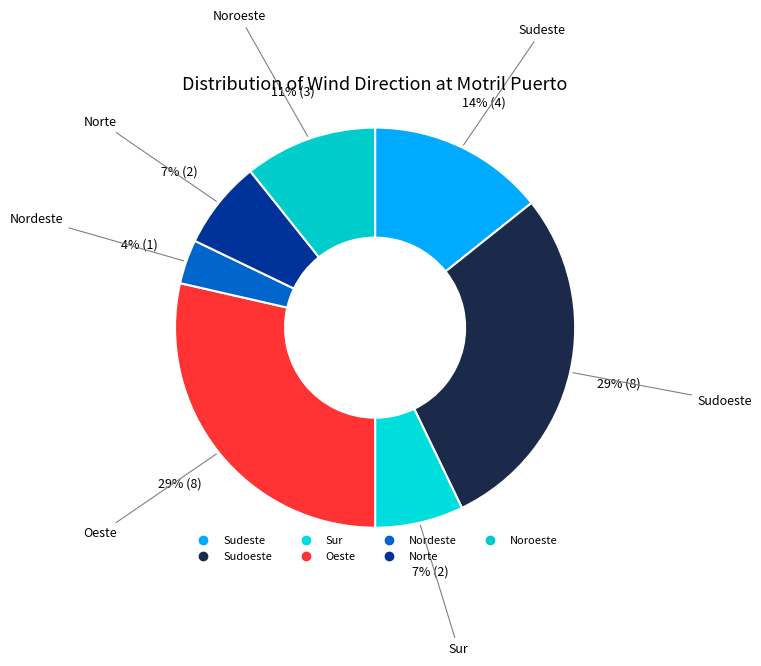

How many slices are in this pie chart?

7